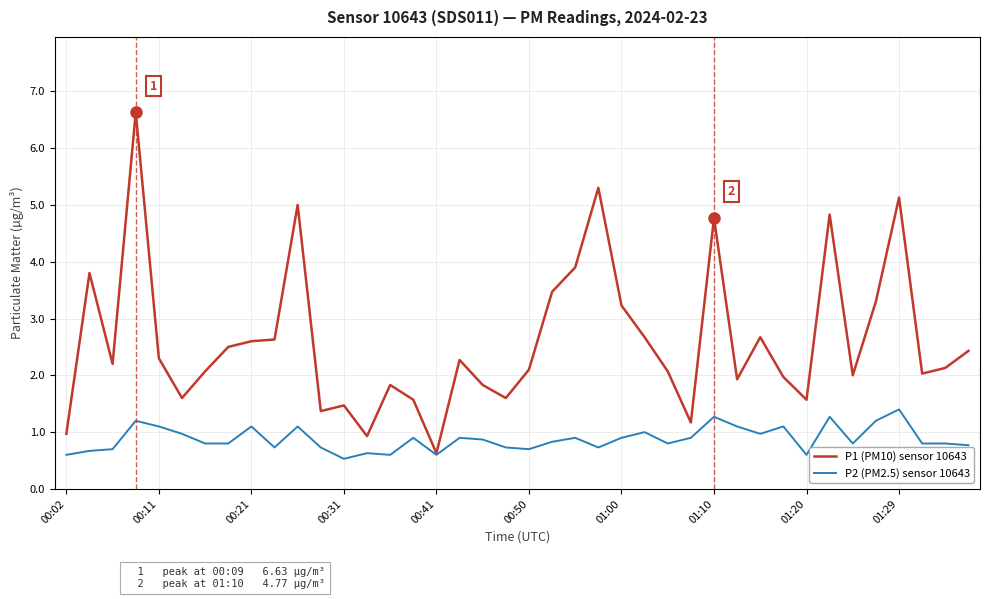

Which series has the largest total across all categories?

P1 (PM10) sensor 10643